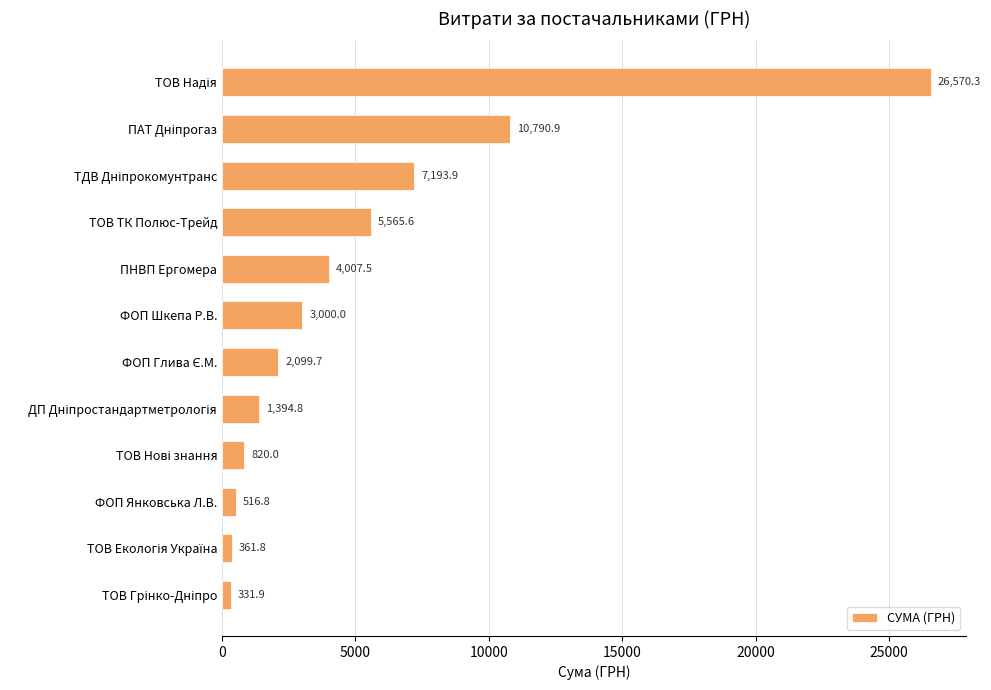

Is it true that the value at ПНВП Ергомера is 2297.9?

False